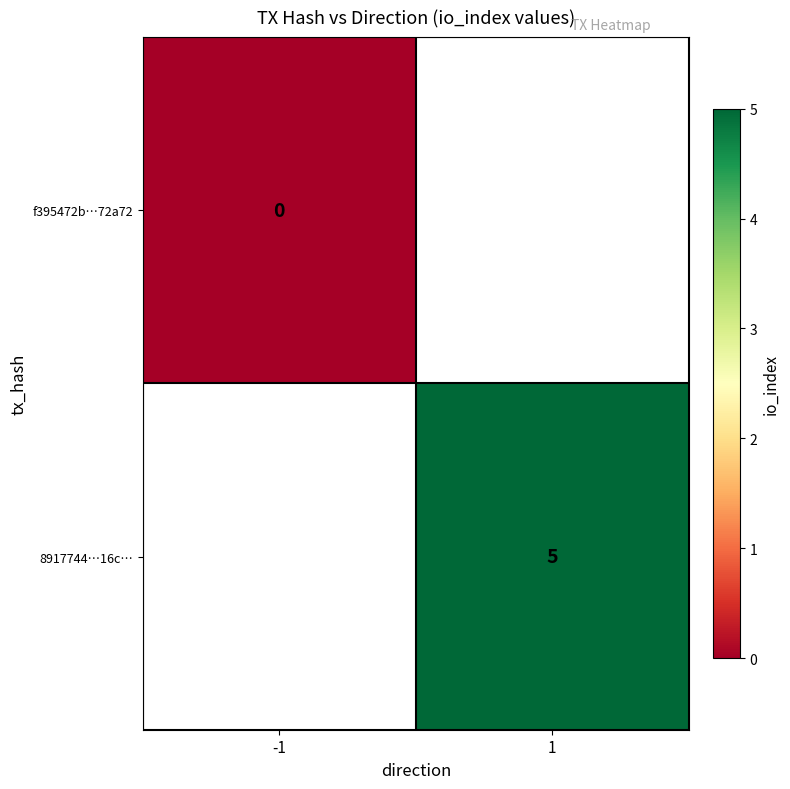

Is it true that 8917744…16c… equals 5 at 1?

True